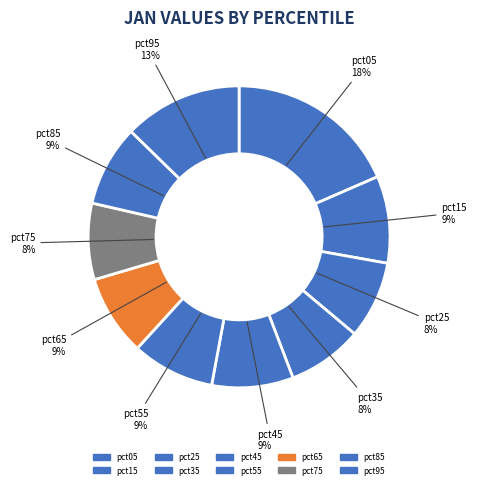

Is pct35 the majority of the pie?

No